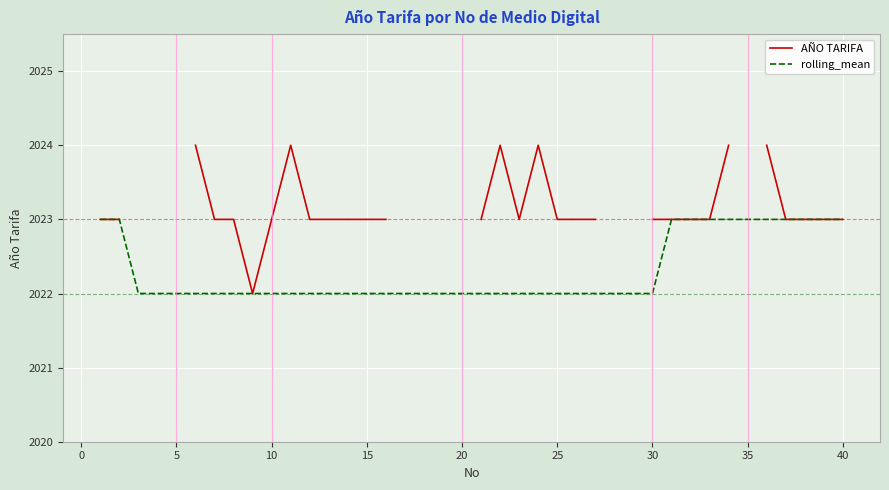

List the series in order of their overall mean, highest first.

AÑO TARIFA, rolling_mean